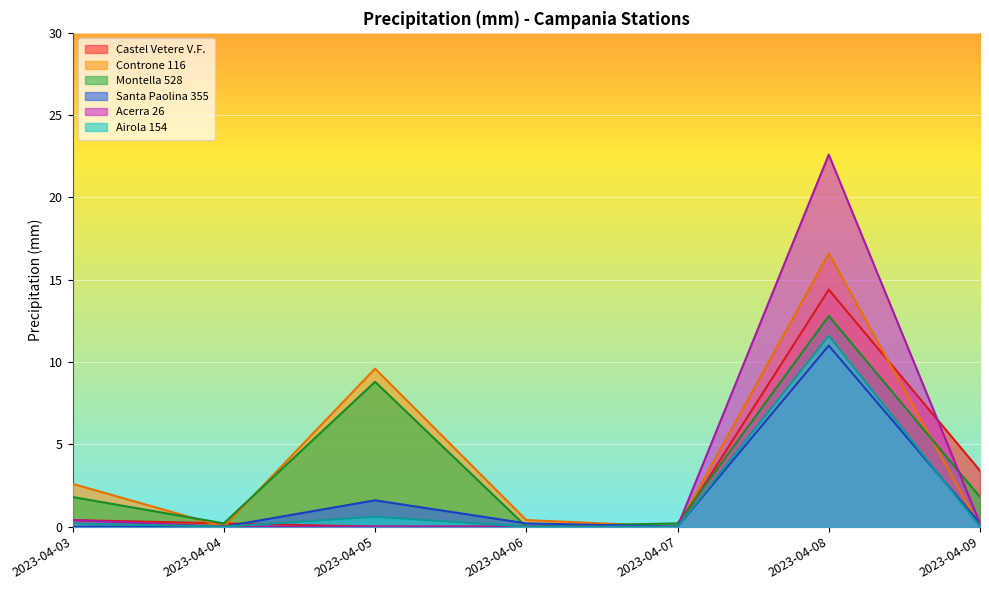

What is the difference between the maximum and minimum values in the Airola 154 series?

11.6